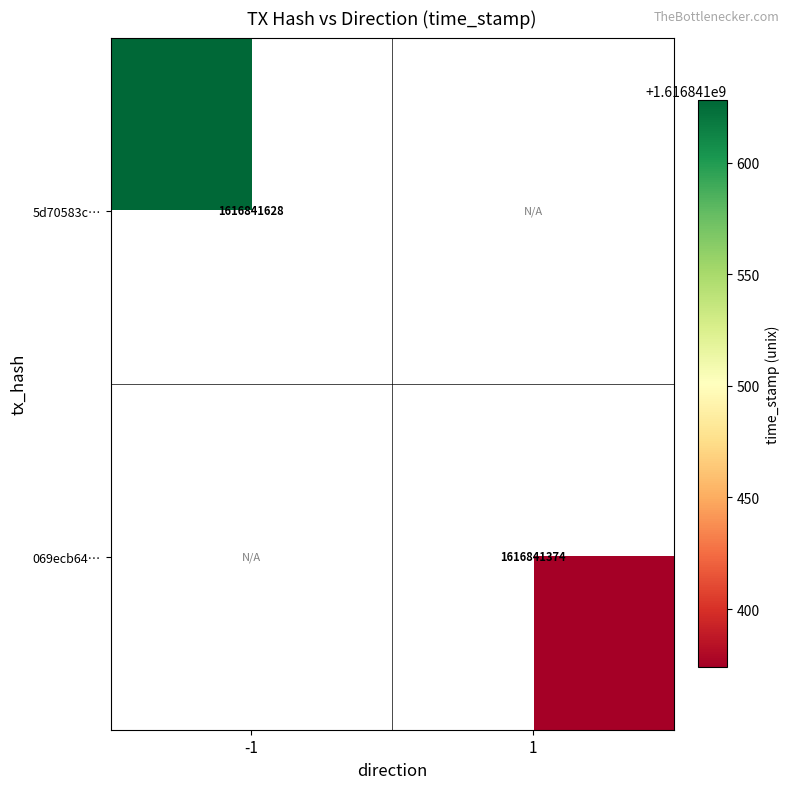

The 5d70583c… series shows 561259629 at -1. True or false?

False